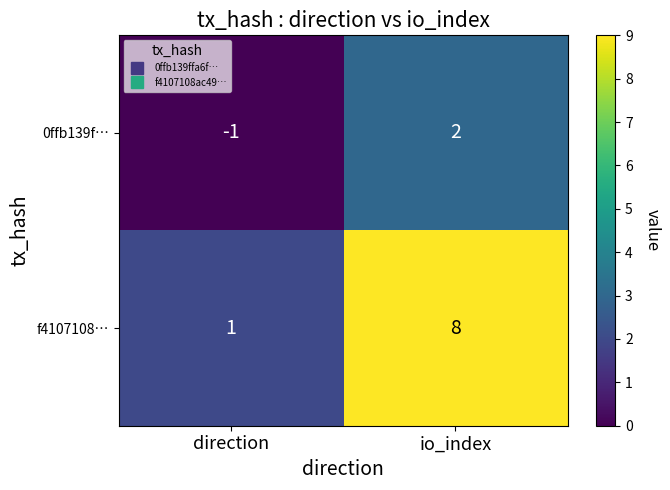

Count the number of categories in the chart.

2